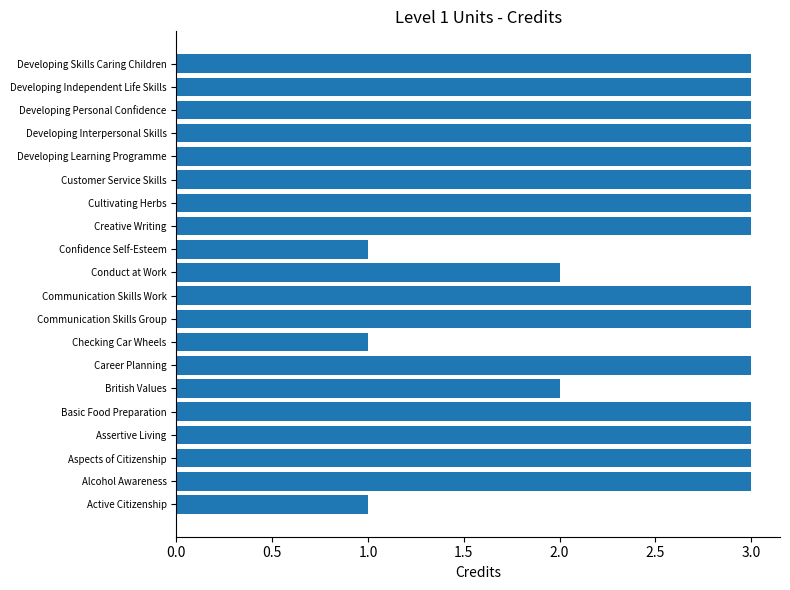

What is the ratio of the value at Customer Service Skills to the value at Active Citizenship?

3.0